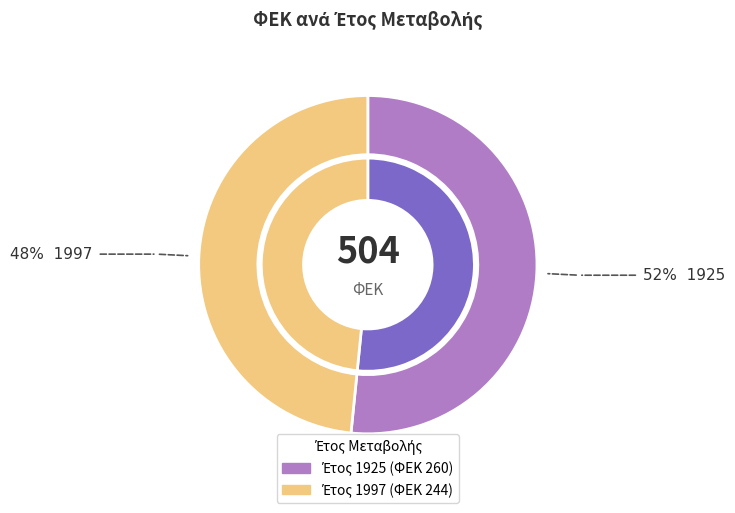

What is the change in value from 1925 to 1997?

-16